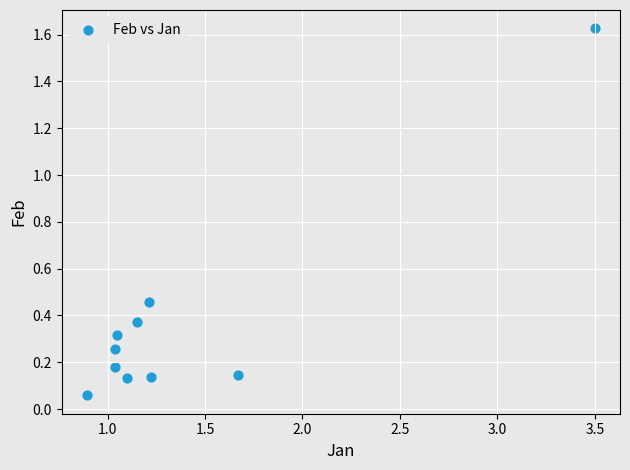

What is the range of X values (max minus min)?

2.6